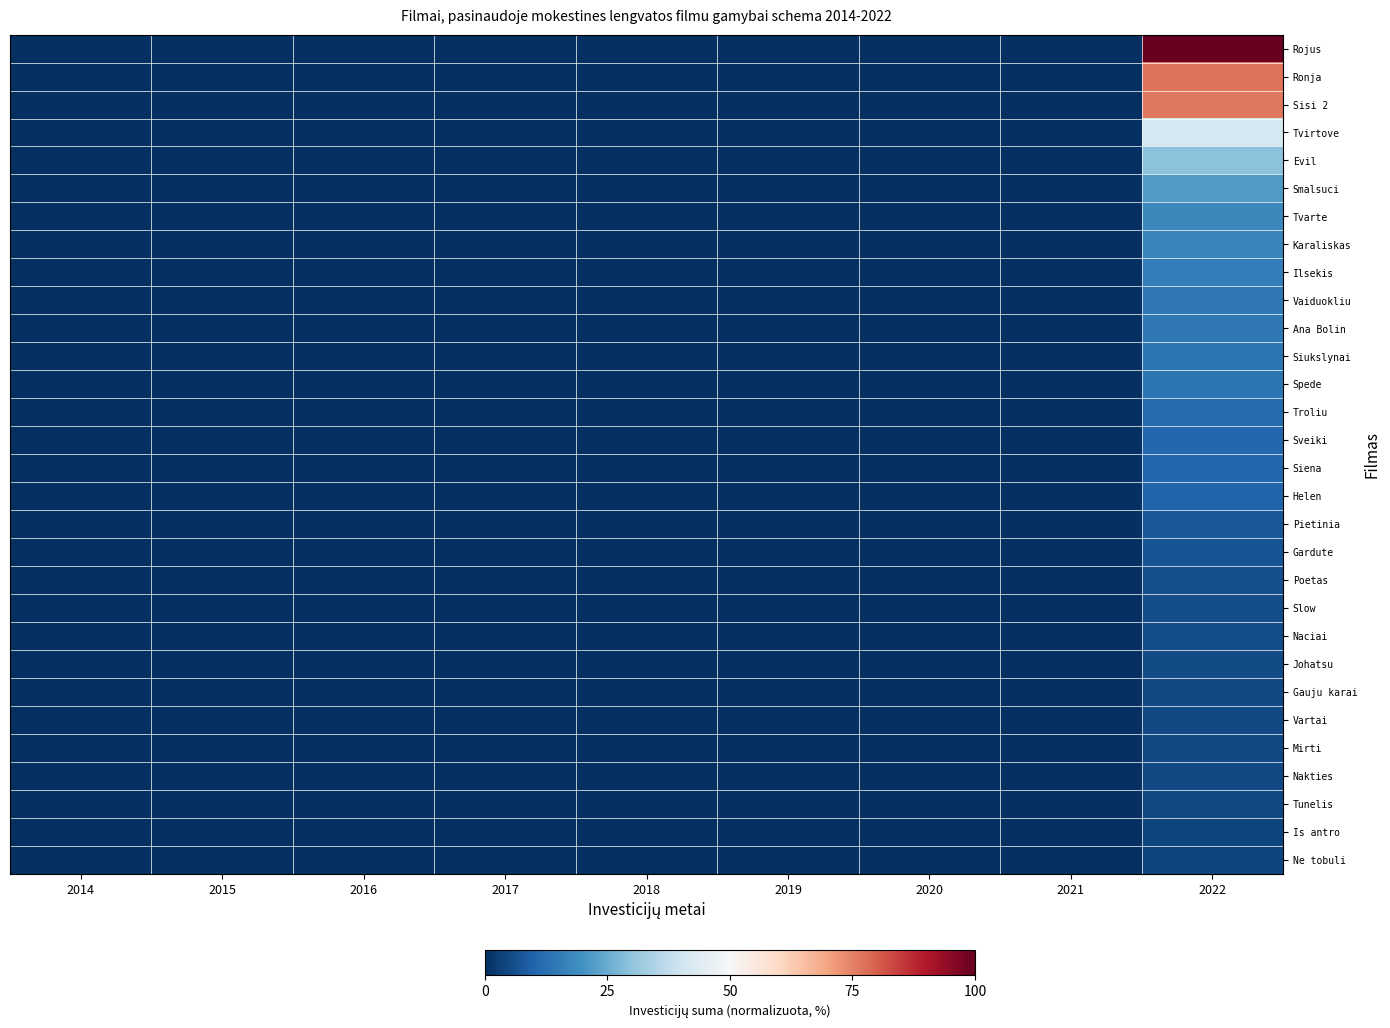

Reading right to left, extract all data points from this chart.

Rojus: 2022=100.0	2021=0.0	2020=0.0	2019=0.0	2018=0.0	2017=0.0	2016=0.0	2015=0.0	2014=0.0
Ronja: 2022=77.0	2021=0.0	2020=0.0	2019=0.0	2018=0.0	2017=0.0	2016=0.0	2015=0.0	2014=0.0
Sisi 2: 2022=76.2	2021=0.0	2020=0.0	2019=0.0	2018=0.0	2017=0.0	2016=0.0	2015=0.0	2014=0.0
Tvirtove: 2022=41.2	2021=0.0	2020=0.0	2019=0.0	2018=0.0	2017=0.0	2016=0.0	2015=0.0	2014=0.0
Evil: 2022=29.5	2021=0.0	2020=0.0	2019=0.0	2018=0.0	2017=0.0	2016=0.0	2015=0.0	2014=0.0
Smalsuci: 2022=21.7	2021=0.0	2020=0.0	2019=0.0	2018=0.0	2017=0.0	2016=0.0	2015=0.0	2014=0.0
Tvarte: 2022=17.7	2021=0.0	2020=0.0	2019=0.0	2018=0.0	2017=0.0	2016=0.0	2015=0.0	2014=0.0
Karaliskas: 2022=17.6	2021=0.0	2020=0.0	2019=0.0	2018=0.0	2017=0.0	2016=0.0	2015=0.0	2014=0.0
Ilsekis: 2022=15.3	2021=0.0	2020=0.0	2019=0.0	2018=0.0	2017=0.0	2016=0.0	2015=0.0	2014=0.0
Vaiduokliu: 2022=14.3	2021=0.0	2020=0.0	2019=0.0	2018=0.0	2017=0.0	2016=0.0	2015=0.0	2014=0.0
Ana Bolin: 2022=14.1	2021=0.0	2020=0.0	2019=0.0	2018=0.0	2017=0.0	2016=0.0	2015=0.0	2014=0.0
Siukslynai: 2022=14.1	2021=0.0	2020=0.0	2019=0.0	2018=0.0	2017=0.0	2016=0.0	2015=0.0	2014=0.0
Spede: 2022=13.8	2021=0.0	2020=0.0	2019=0.0	2018=0.0	2017=0.0	2016=0.0	2015=0.0	2014=0.0
Troliu: 2022=11.4	2021=0.0	2020=0.0	2019=0.0	2018=0.0	2017=0.0	2016=0.0	2015=0.0	2014=0.0
Sveiki: 2022=10.8	2021=0.0	2020=0.0	2019=0.0	2018=0.0	2017=0.0	2016=0.0	2015=0.0	2014=0.0
Siena: 2022=10.7	2021=0.0	2020=0.0	2019=0.0	2018=0.0	2017=0.0	2016=0.0	2015=0.0	2014=0.0
Helen: 2022=9.9	2021=0.0	2020=0.0	2019=0.0	2018=0.0	2017=0.0	2016=0.0	2015=0.0	2014=0.0
Pietinia: 2022=7.6	2021=0.0	2020=0.0	2019=0.0	2018=0.0	2017=0.0	2016=0.0	2015=0.0	2014=0.0
Gardute: 2022=6.9	2021=0.0	2020=0.0	2019=0.0	2018=0.0	2017=0.0	2016=0.0	2015=0.0	2014=0.0
Poetas: 2022=6.2	2021=0.0	2020=0.0	2019=0.0	2018=0.0	2017=0.0	2016=0.0	2015=0.0	2014=0.0
Slow: 2022=5.7	2021=0.0	2020=0.0	2019=0.0	2018=0.0	2017=0.0	2016=0.0	2015=0.0	2014=0.0
Naciai: 2022=5.6	2021=0.0	2020=0.0	2019=0.0	2018=0.0	2017=0.0	2016=0.0	2015=0.0	2014=0.0
Johatsu: 2022=5.4	2021=0.0	2020=0.0	2019=0.0	2018=0.0	2017=0.0	2016=0.0	2015=0.0	2014=0.0
Gauju karai: 2022=4.8	2021=0.0	2020=0.0	2019=0.0	2018=0.0	2017=0.0	2016=0.0	2015=0.0	2014=0.0
Vartai: 2022=4.7	2021=0.0	2020=0.0	2019=0.0	2018=0.0	2017=0.0	2016=0.0	2015=0.0	2014=0.0
Mirti: 2022=4.7	2021=0.0	2020=0.0	2019=0.0	2018=0.0	2017=0.0	2016=0.0	2015=0.0	2014=0.0
Nakties: 2022=4.7	2021=0.0	2020=0.0	2019=0.0	2018=0.0	2017=0.0	2016=0.0	2015=0.0	2014=0.0
Tunelis: 2022=4.7	2021=0.0	2020=0.0	2019=0.0	2018=0.0	2017=0.0	2016=0.0	2015=0.0	2014=0.0
Is antro: 2022=4.2	2021=0.0	2020=0.0	2019=0.0	2018=0.0	2017=0.0	2016=0.0	2015=0.0	2014=0.0
Ne tobuli: 2022=4.0	2021=0.0	2020=0.0	2019=0.0	2018=0.0	2017=0.0	2016=0.0	2015=0.0	2014=0.0